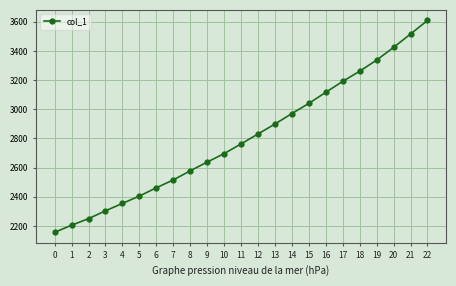

True or false: there are more than 2 points higher than both neighbors.

False